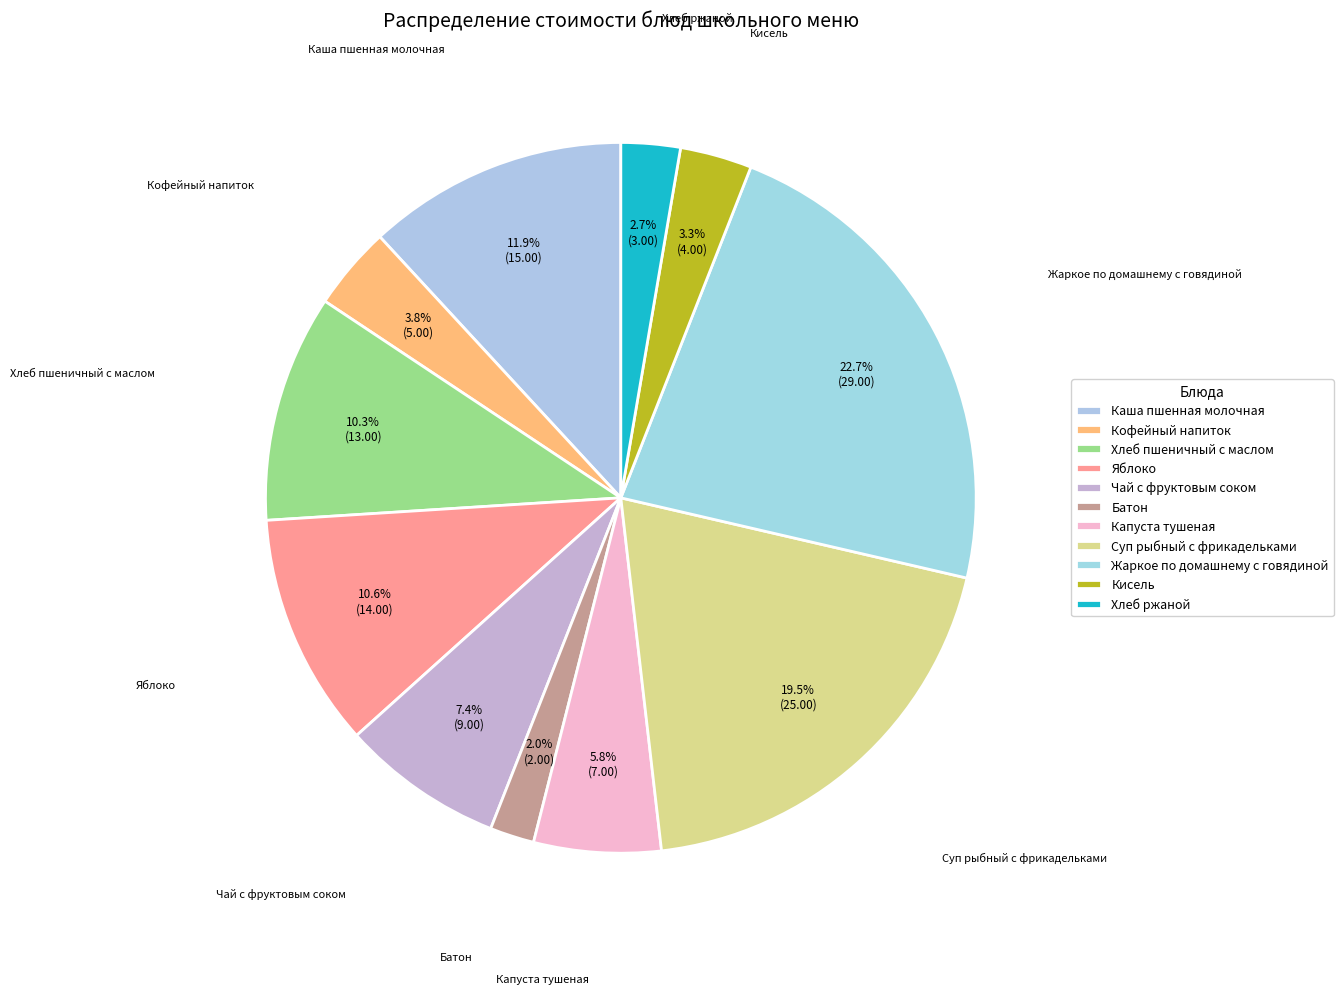

Is there any slice that represents more than half of the pie?

No